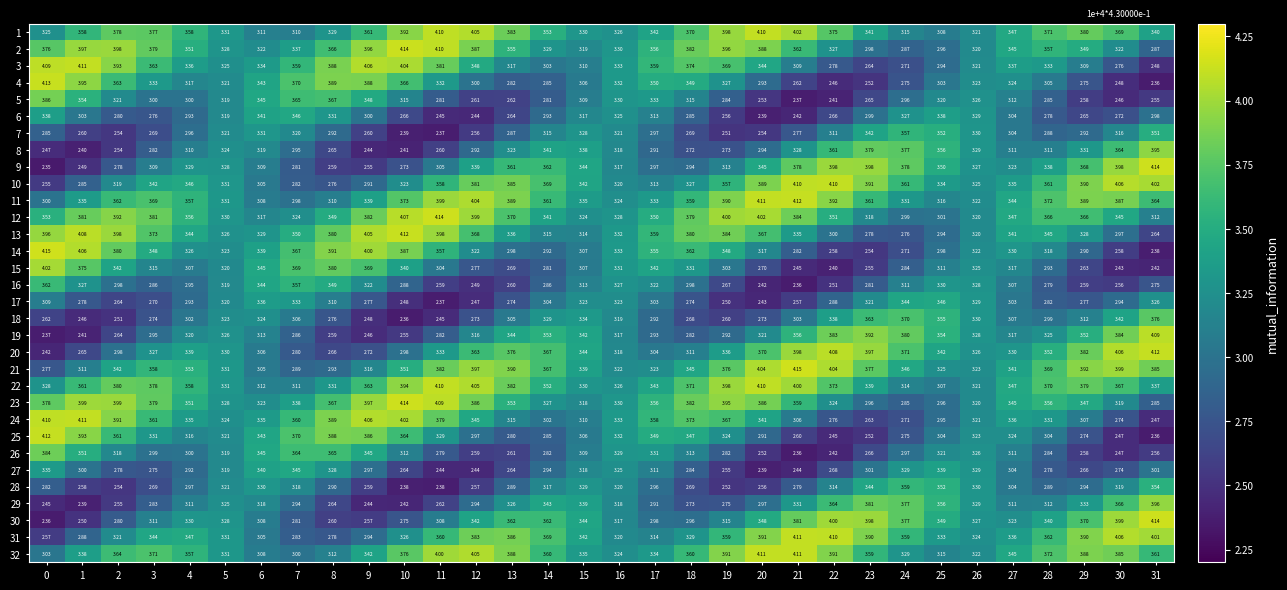

Is the value of 22 at 23 greater than the value of 2 at 6?

Yes